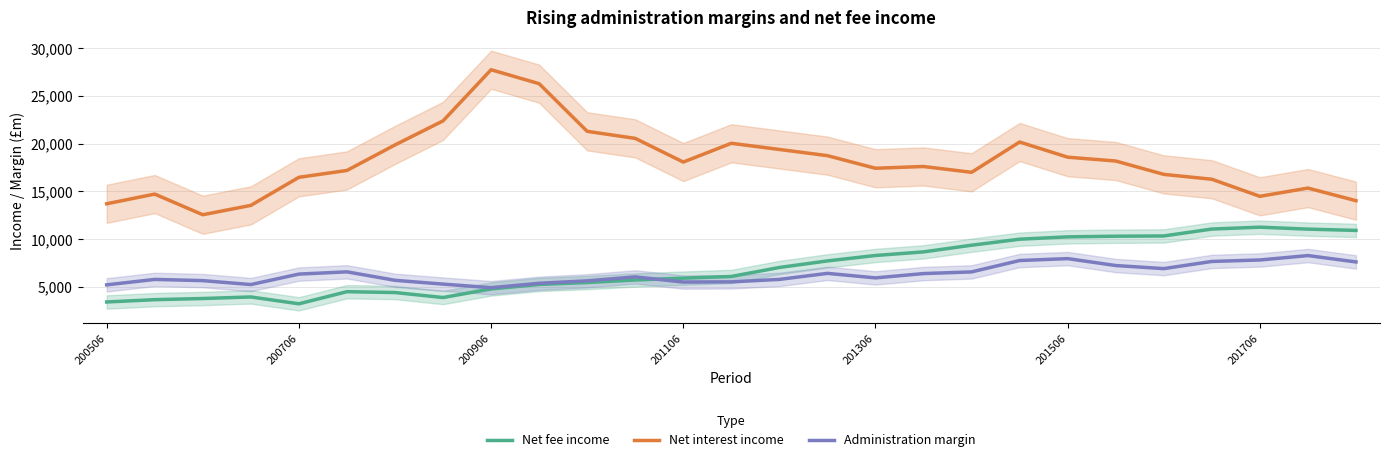

What is the value of the Administration margin point at the 8th from the left?

5285